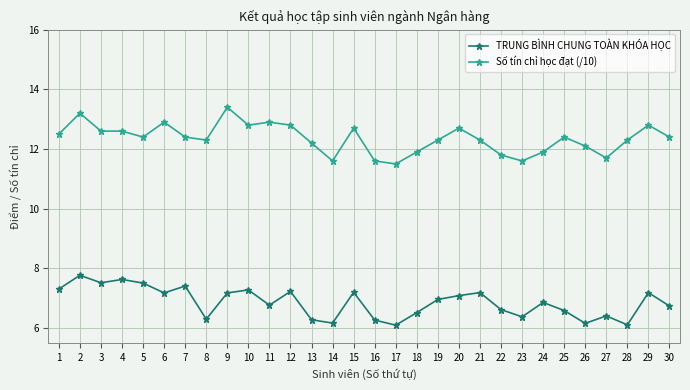

True or false: TRUNG BÌNH CHUNG TOÀN KHÓA HỌC has more than 2 points higher than both neighbors.

True